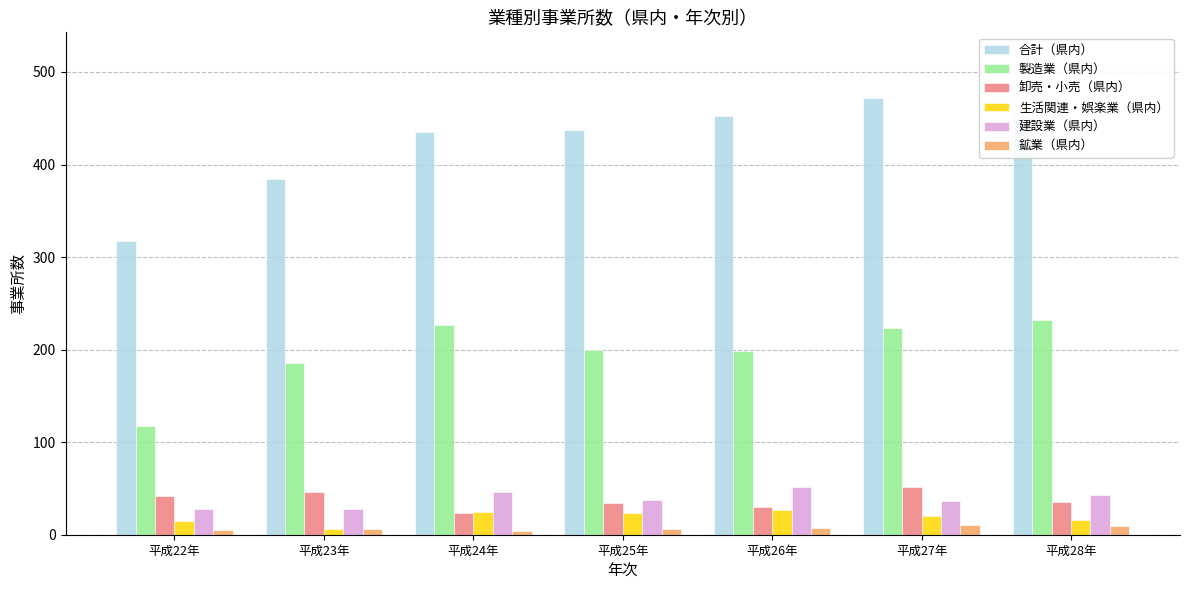

Where is 合計（県内） nearest to the value 394?

平成23年